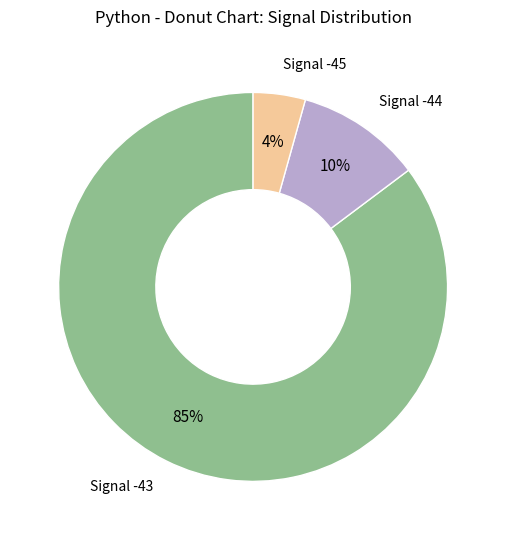

Combined, do Signal -44 and Signal -45 account for over 50%?

No